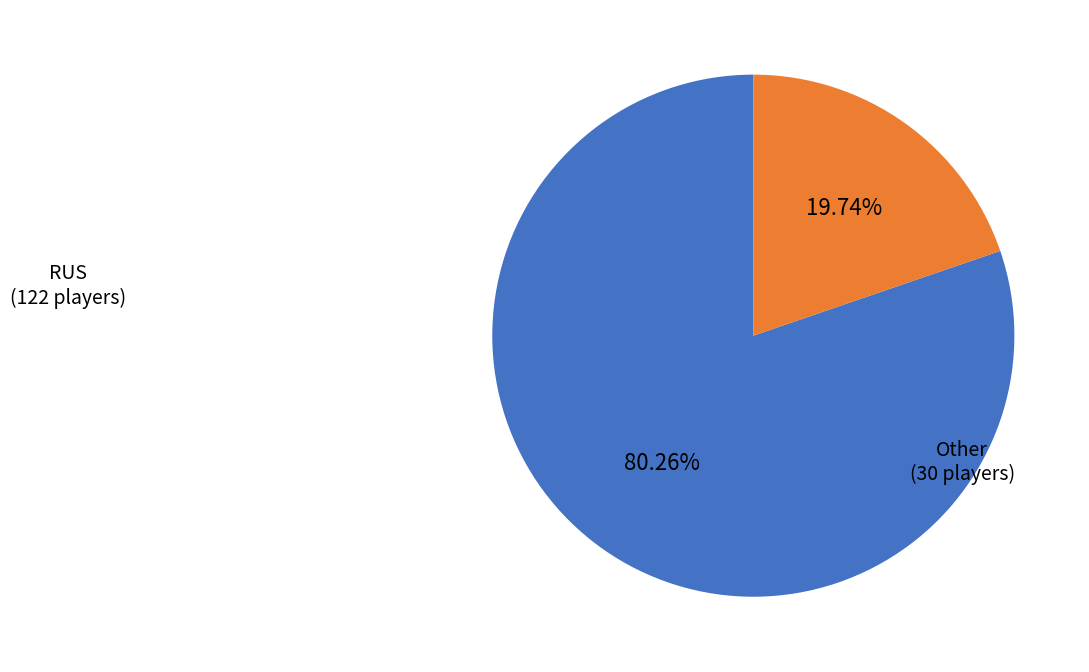

Count the number of slices in the pie.

2